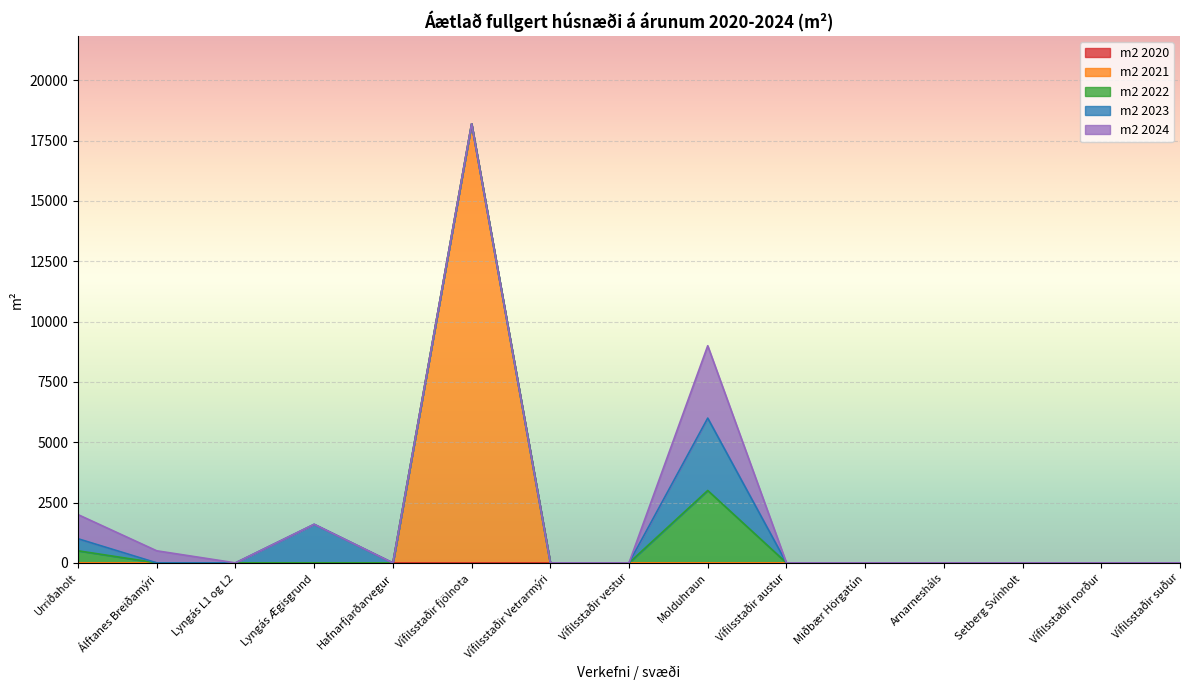

True or false: m2 2022 and m2 2021 intersect in this chart.

False